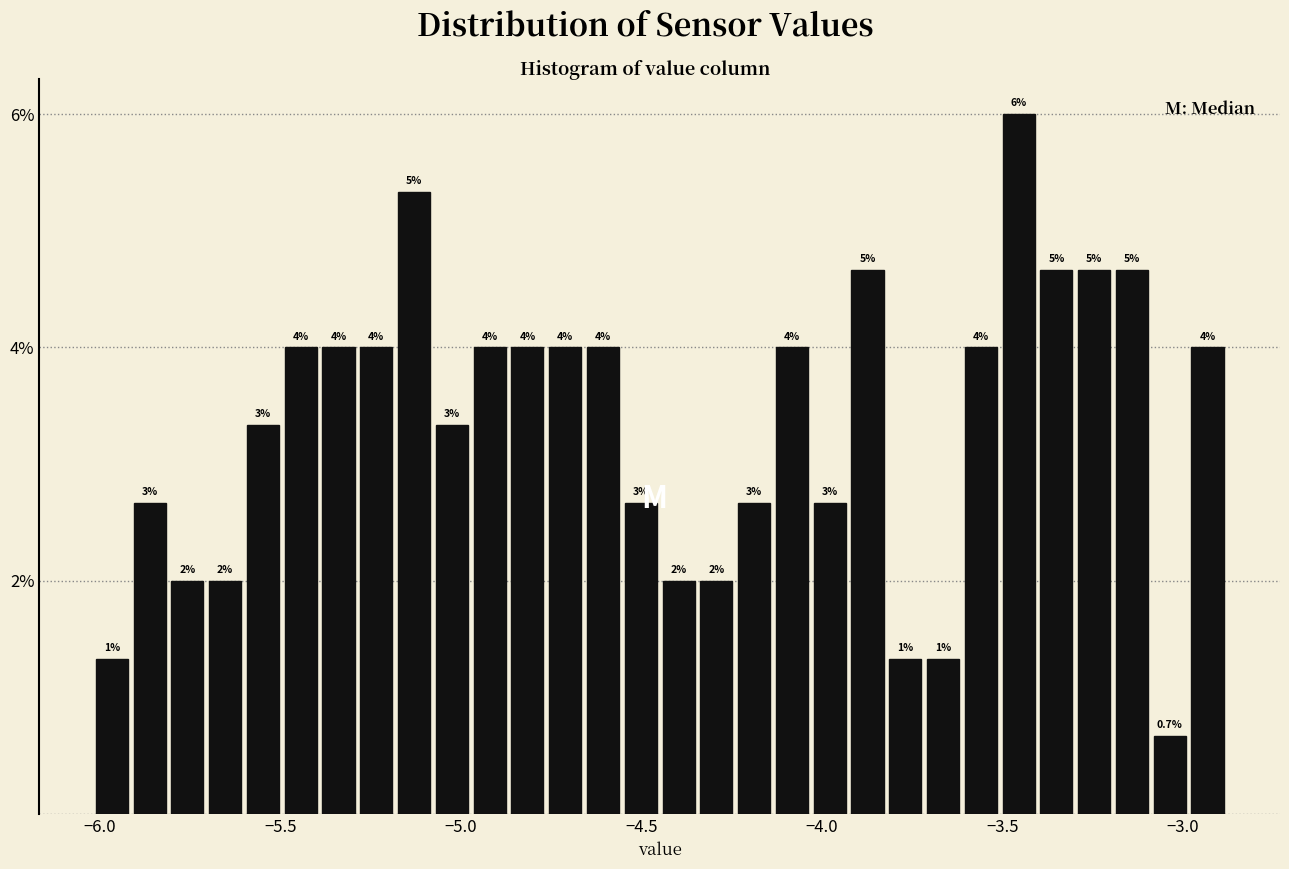

Around what value on the x-axis is the tallest bar? Give the approximate position of its centre, as read against the axis.

-3.45